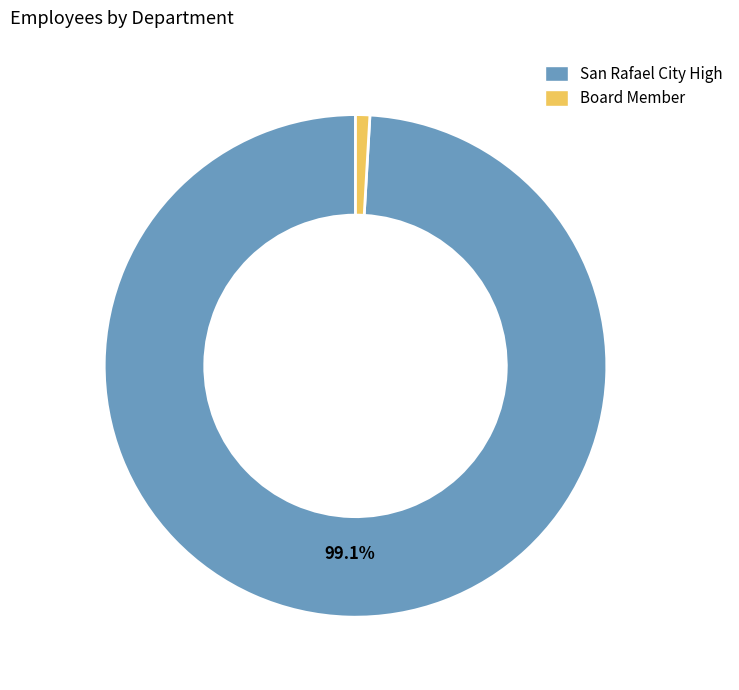

Approximately how many times larger is the value at San Rafael City High compared to Board Member?

108.4